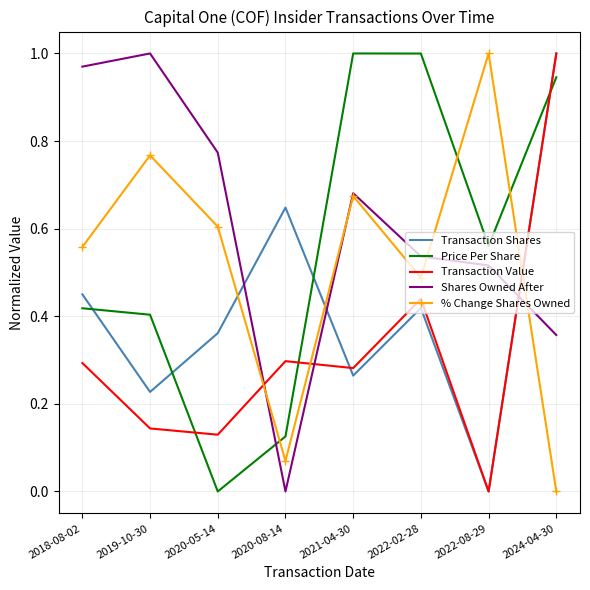

At which label does Transaction Shares reach its peak?

2024-04-30